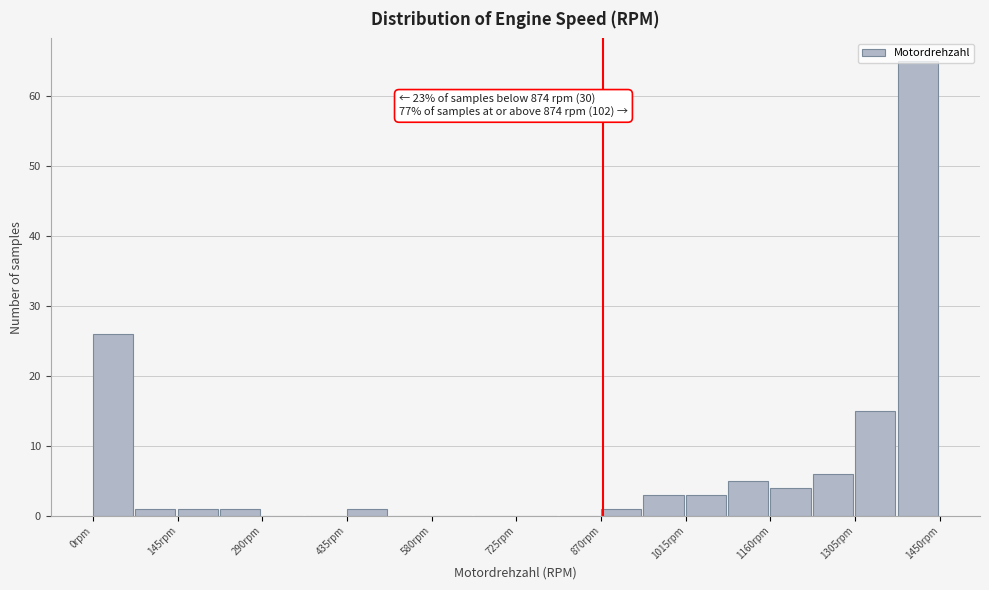

Around what value on the x-axis is the tallest bar? Give the approximate position of its centre, as read against the axis.

1420